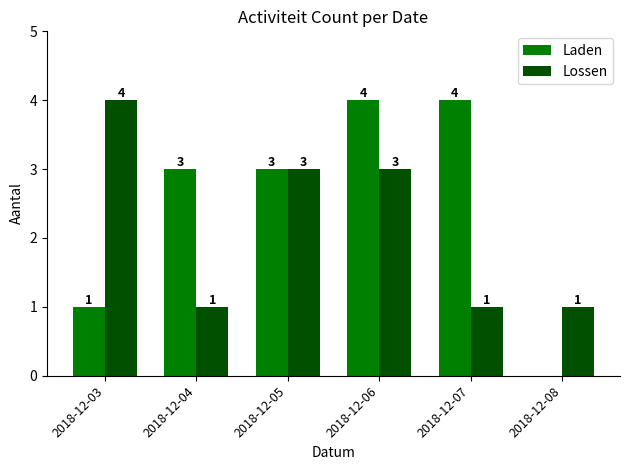

What is the sum of the Laden values at 2018-12-03 and 2018-12-07?

5